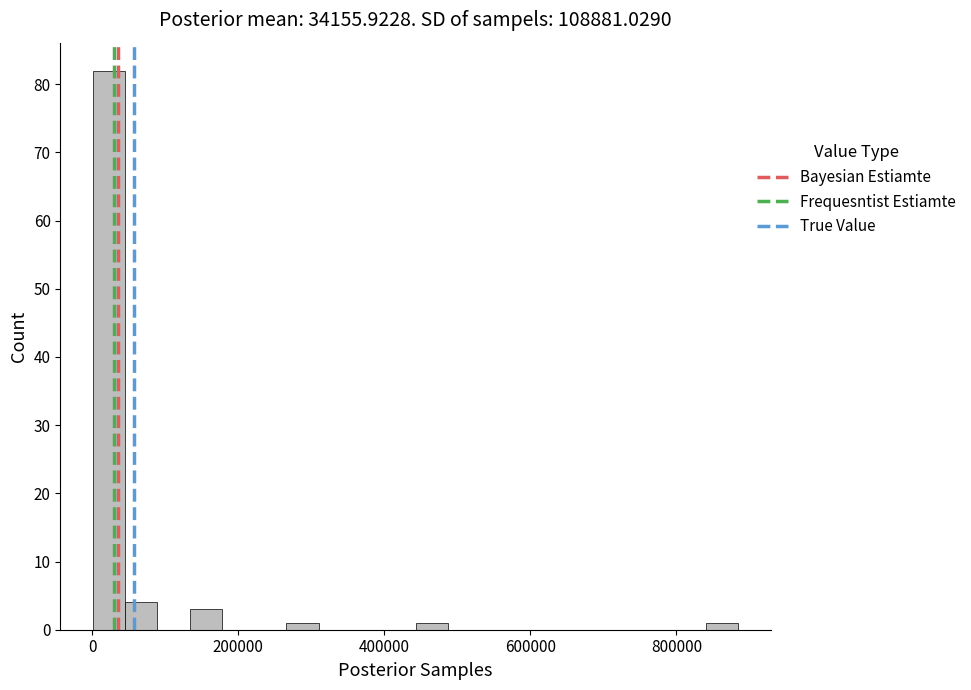

Around what value on the x-axis is the tallest bar? Give the approximate position of its centre, as read against the axis.

20000